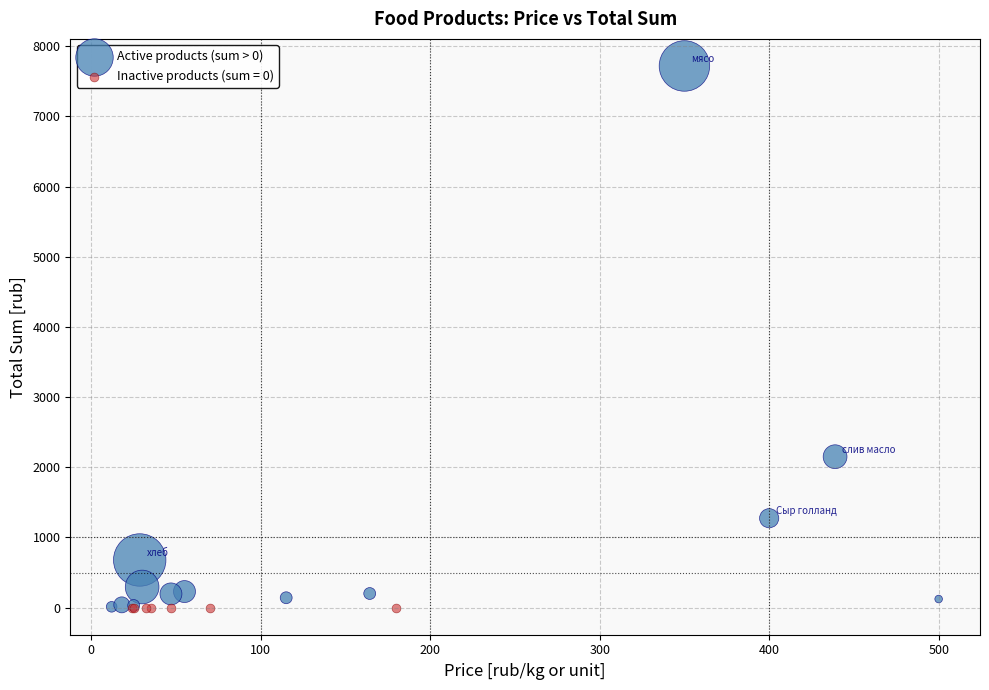

Which series reaches the maximum Y coordinate?

Active products (sum > 0)